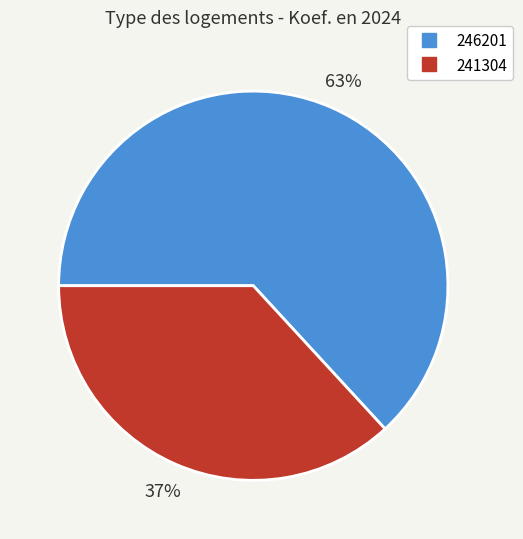

Combined, do 246201 and 241304 account for over 50%?

Yes